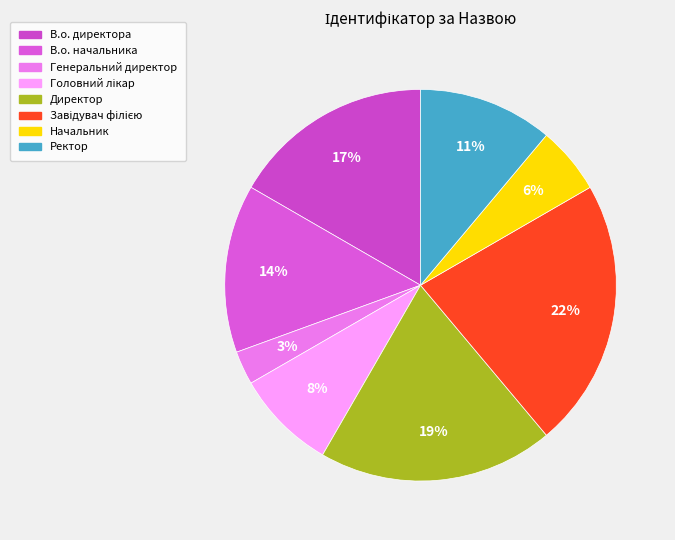

To the nearest percent, what is the combined percentage of Генеральний директор and В.о. начальника?

17%